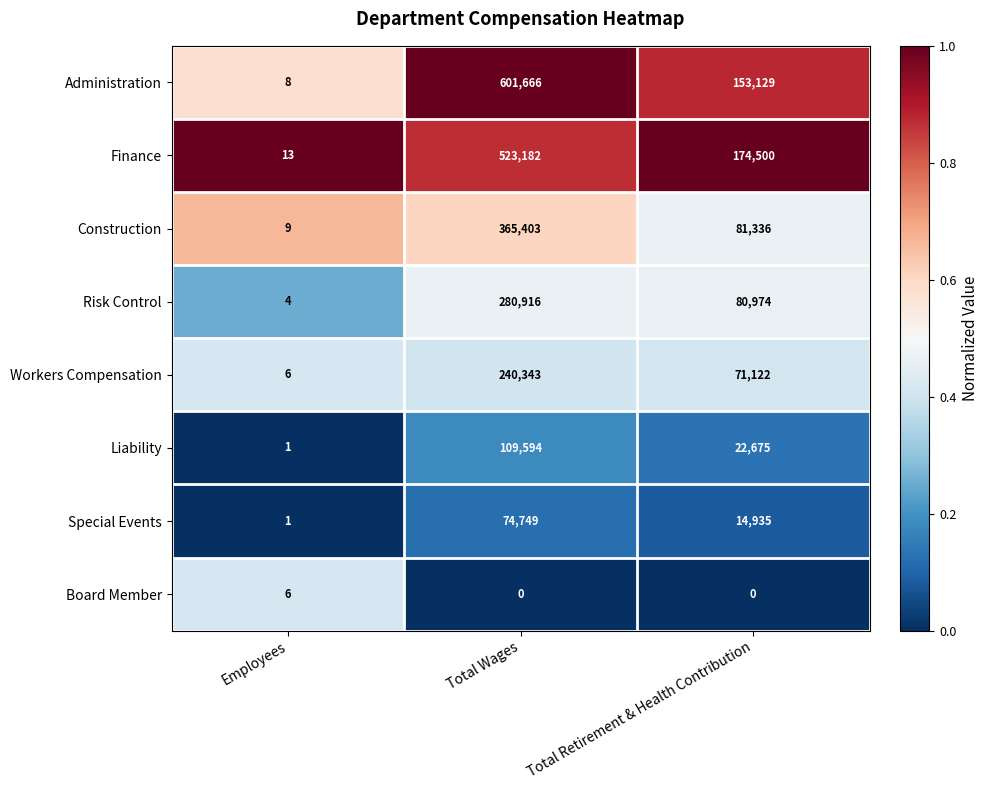

Count the number of categories in the chart.

3